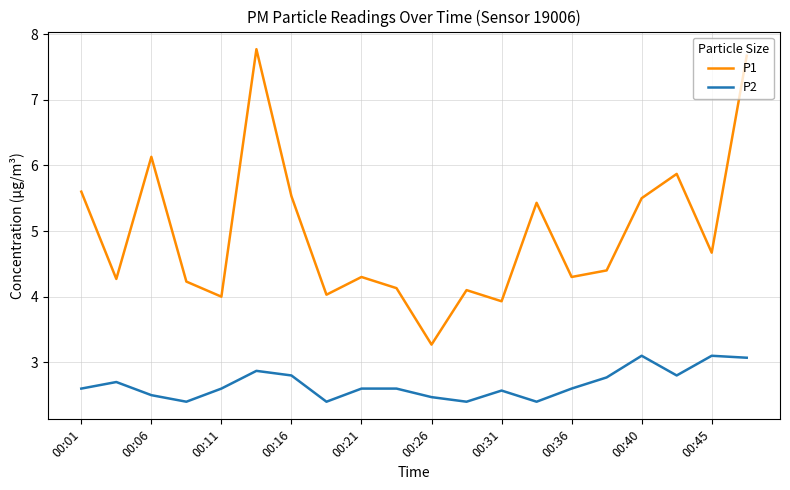

What is the minimum value shown in the chart?

2.4